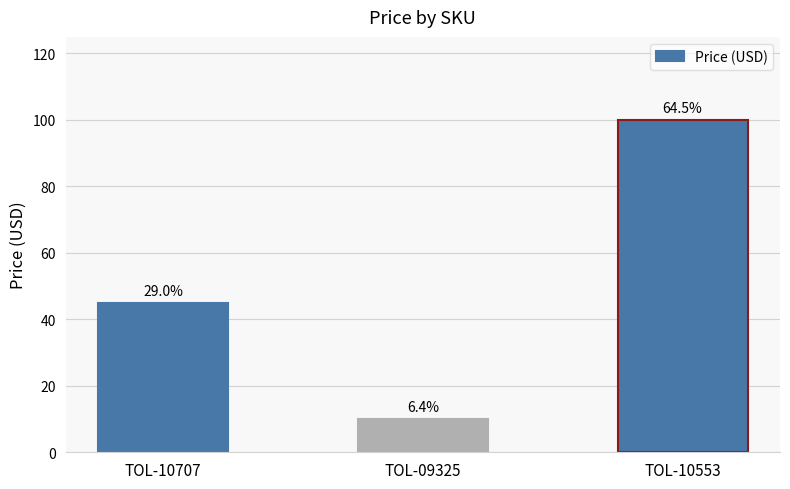

What is the difference between the values at TOL-09325 and TOL-10707?

35.0